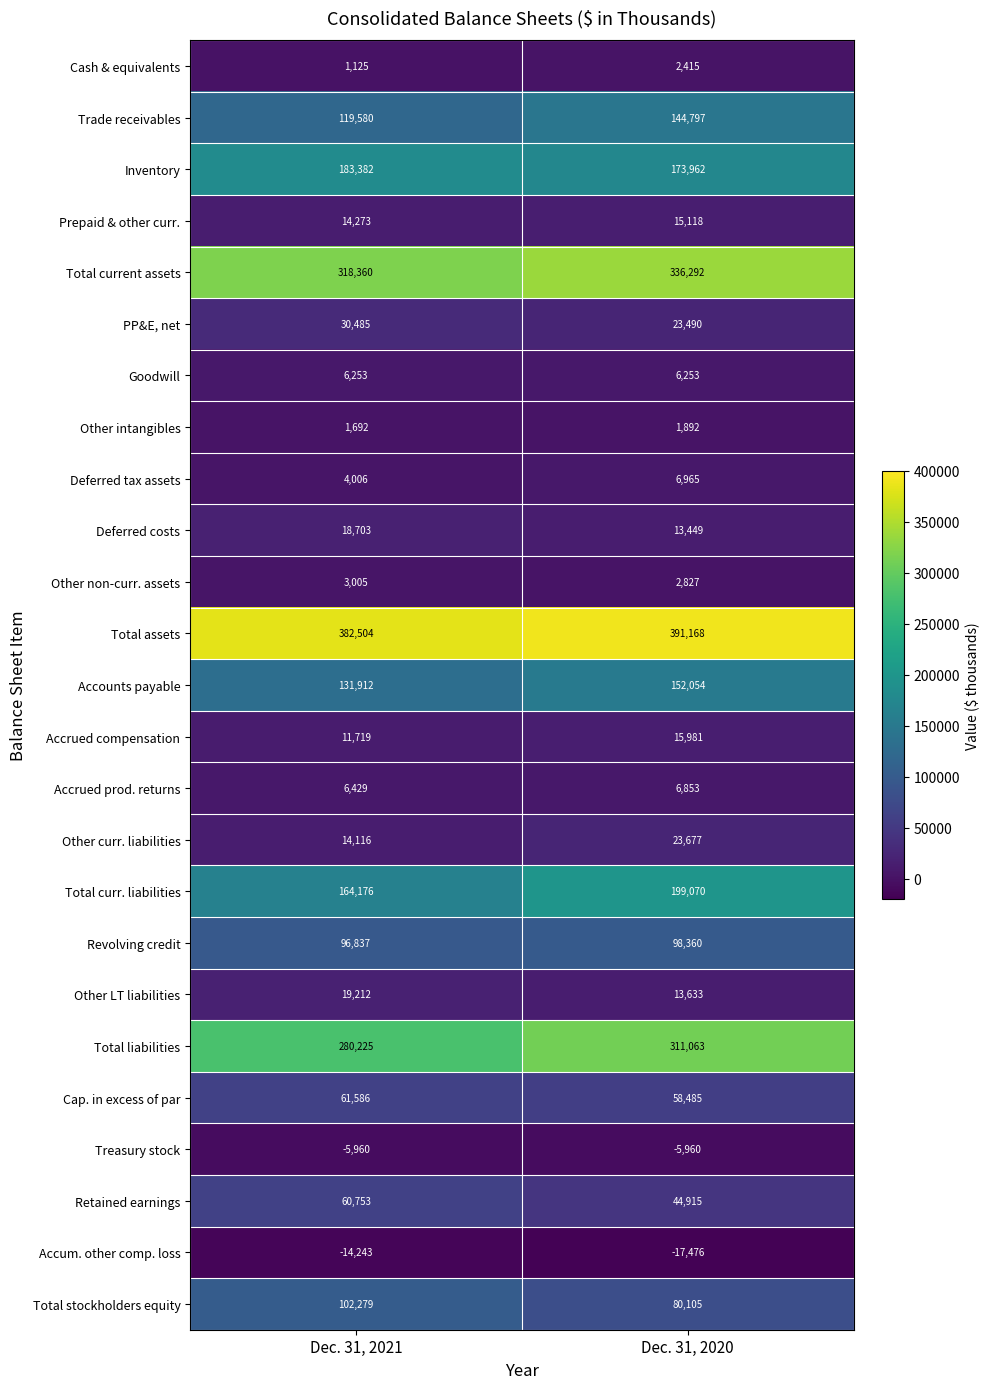

Is it true that Other non-curr. assets equals 3005 at Dec. 31, 2021?

True